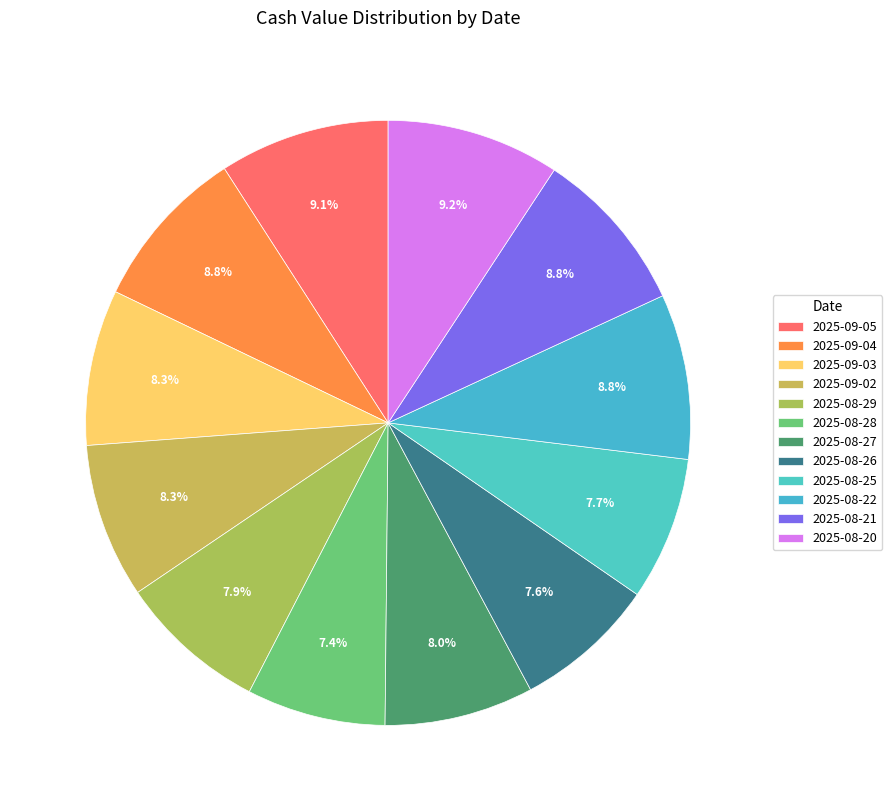

What is the largest slice in the pie chart?

2025-08-20